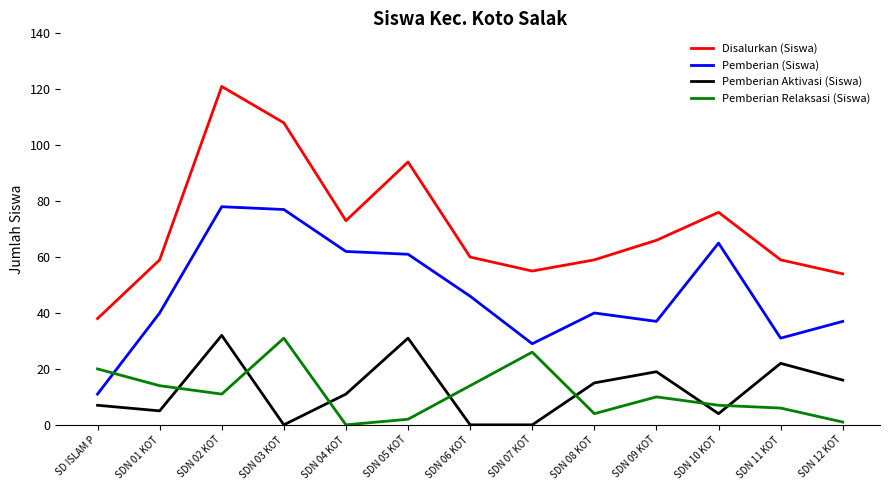

Between which two adjacent categories do Pemberian (Siswa) and Pemberian Relaksasi (Siswa) first intersect?

SD ISLAM P and SDN 01 KOT